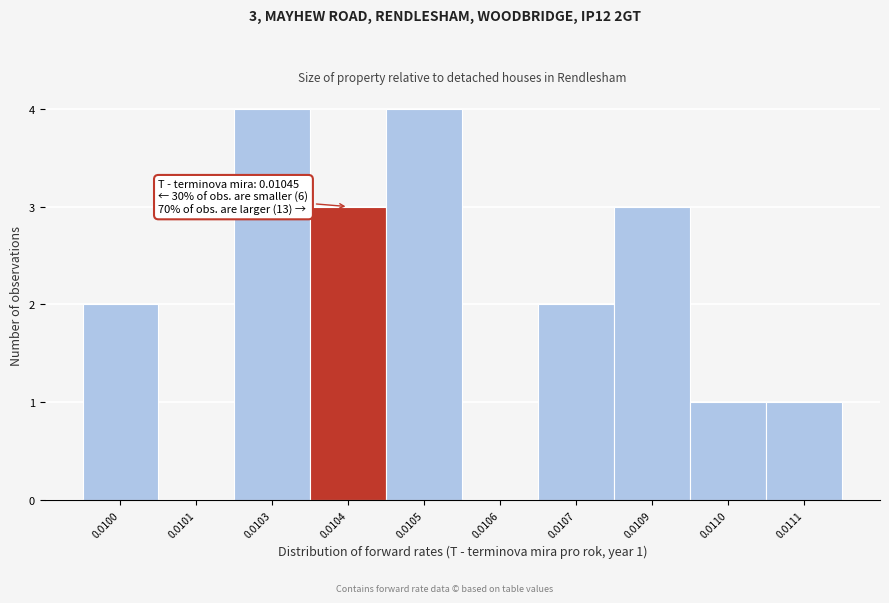

Reading left to right, transcribe all the data shown in this chart.

0.0100=2	0.0101=0	0.0103=4	0.0104=3	0.0105=4	0.0106=0	0.0107=2	0.0109=3	0.0110=1	0.0111=1